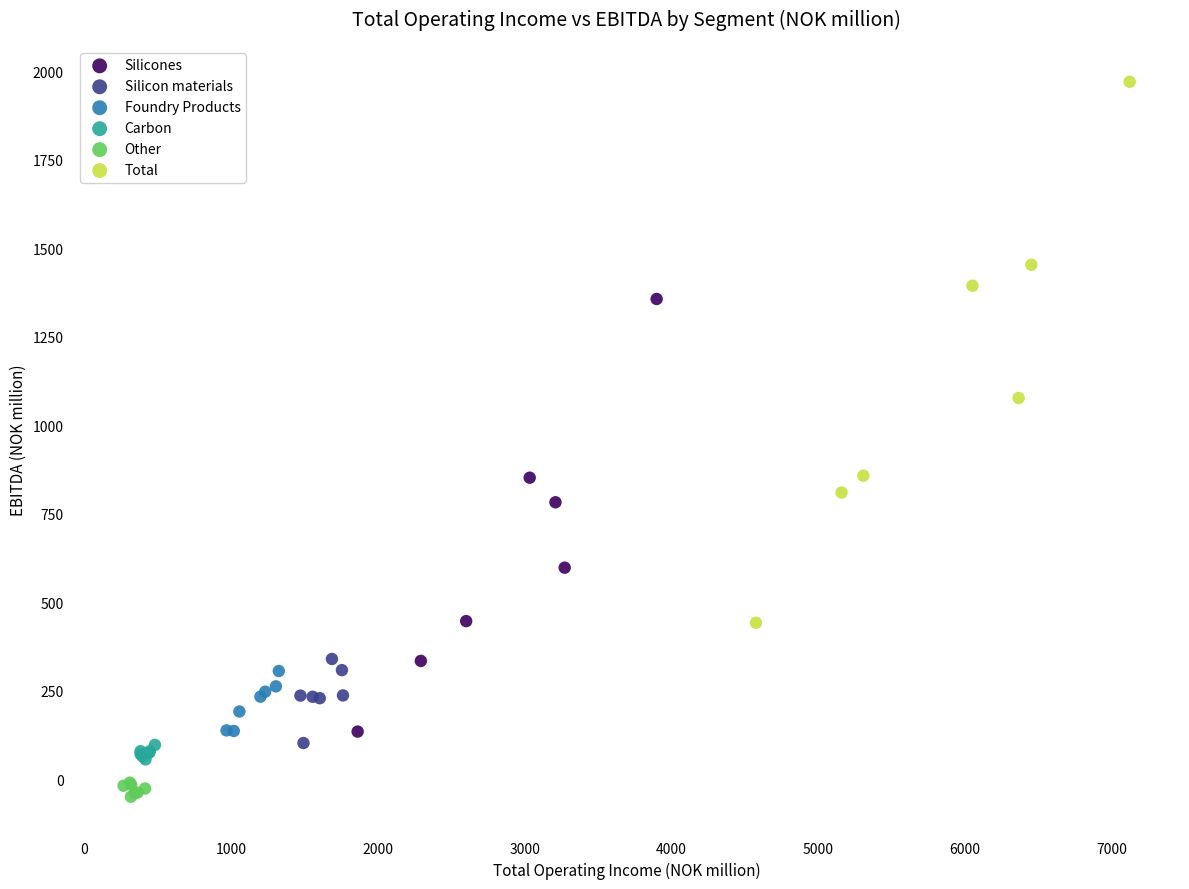

Which series has the largest Y range (max minus min)?

Total